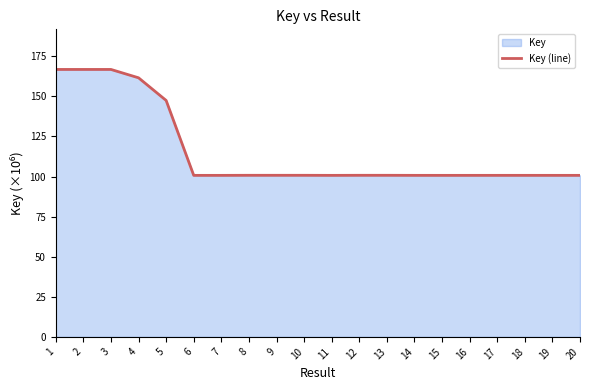

Is it true that the value at 11 is 100.7?

True